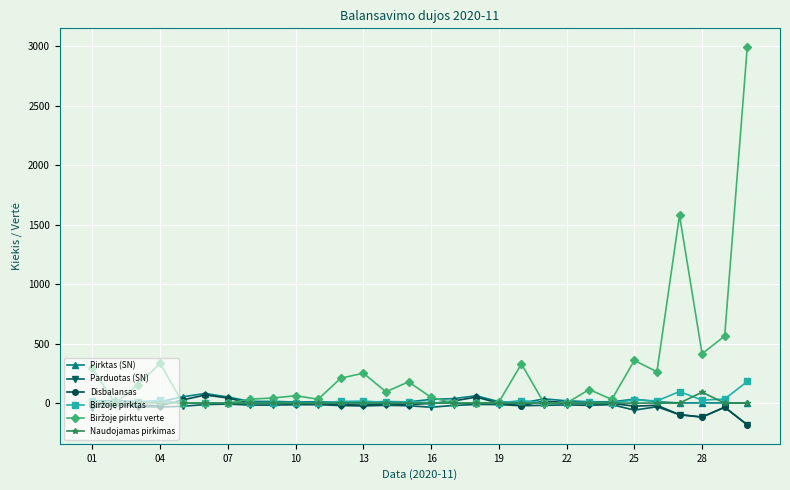

What is the minimum value shown in the chart?

-183.4